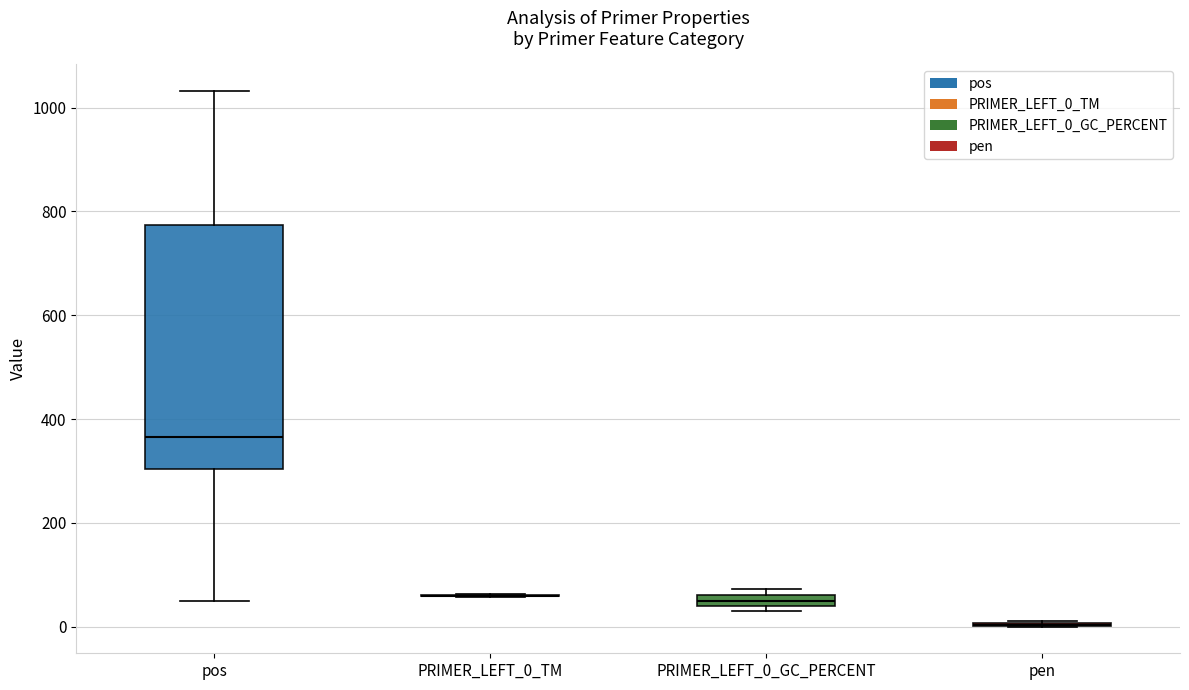

Which box is the tallest, from its lower edge to its upper edge?

pos